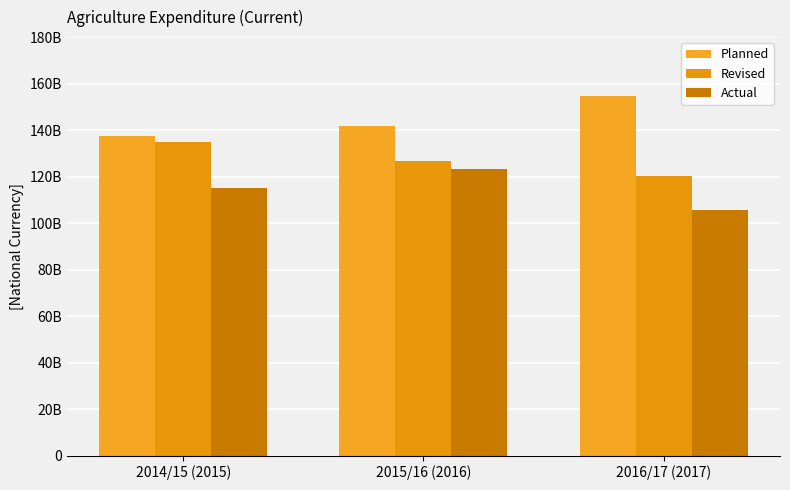

What is the average value of the Planned series?

144714933333